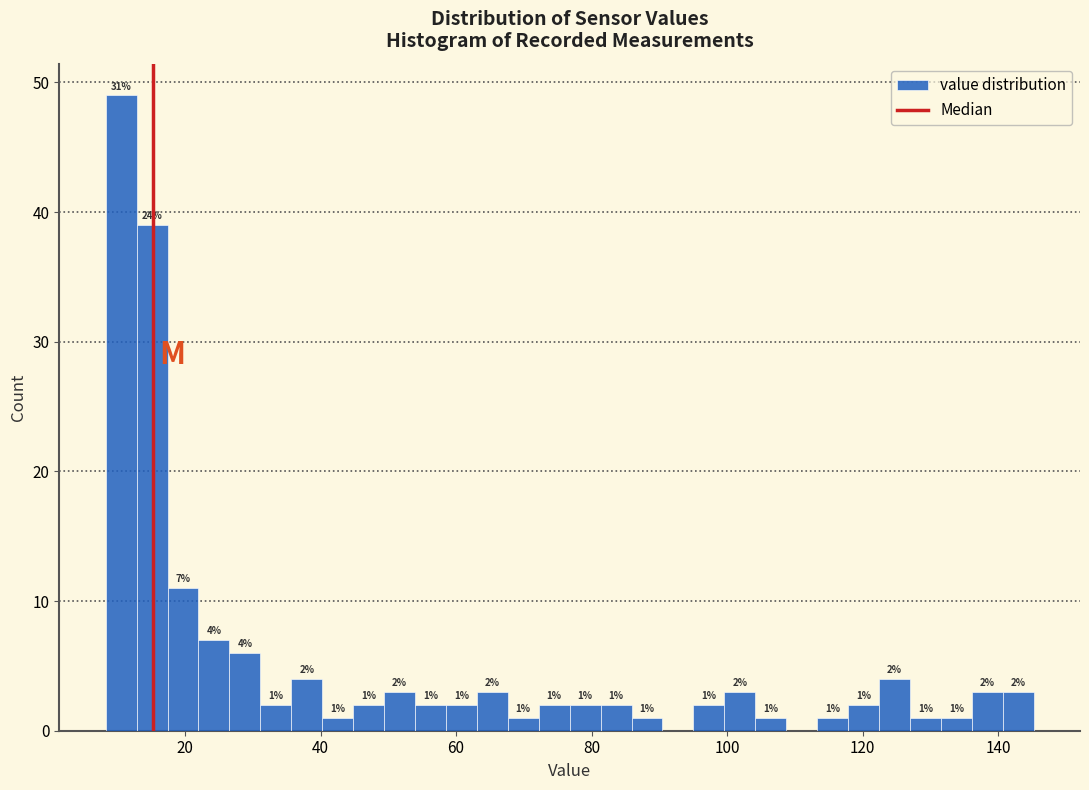

Around what value on the x-axis is the tallest bar? Give the approximate position of its centre, as read against the axis.

10